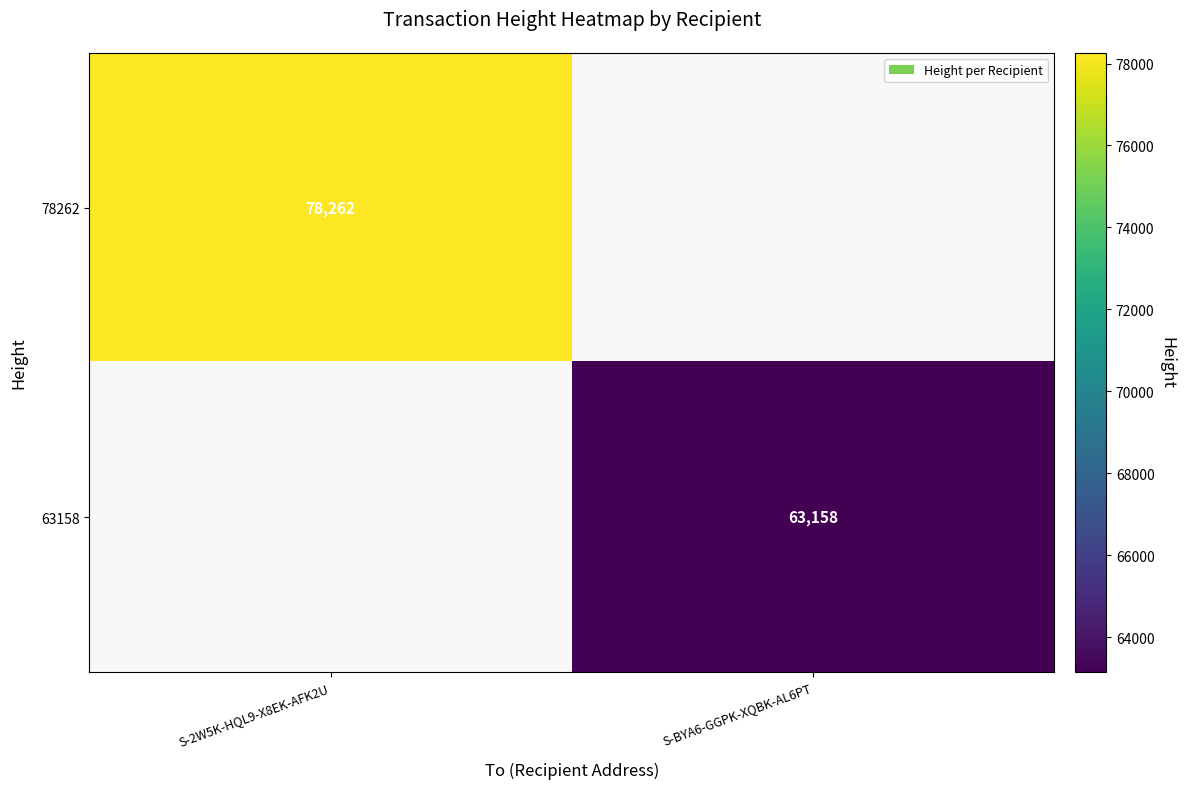

Is it true that 78262 equals 26072 at S-2W5K-HQL9-X8EK-AFK2U?

False